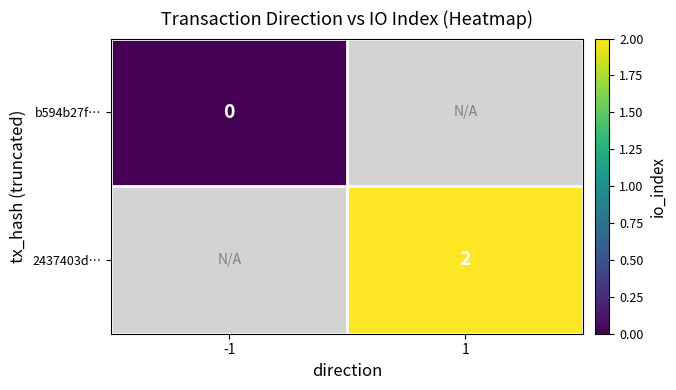

At which category is the sum across all series the highest?

1